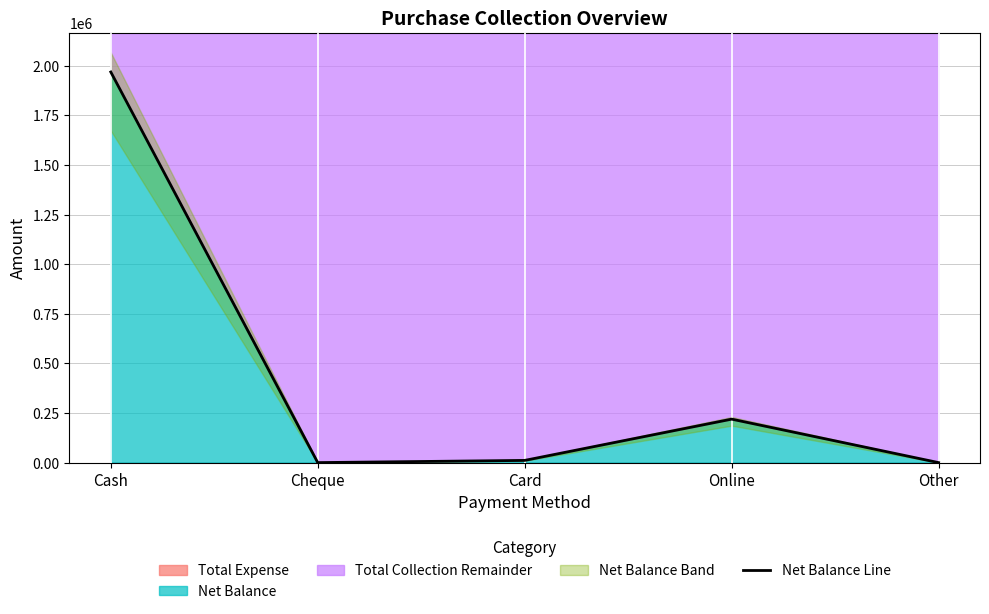

Reading left to right, transcribe all the data shown in this chart.

Cash=1969180	Cheque=0	Card=11100	Online=219100	Other=0